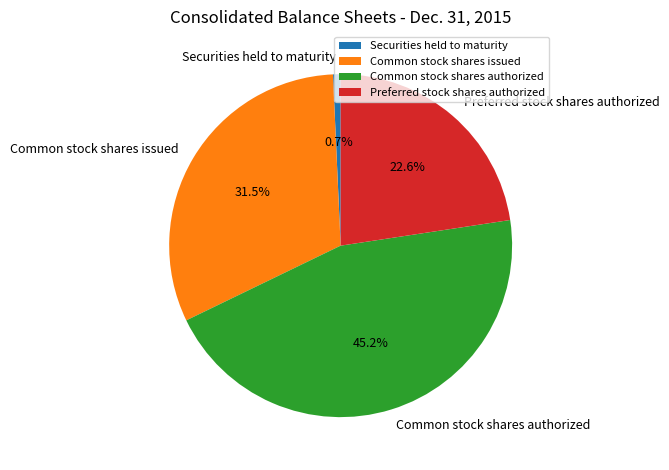

To the nearest percent, what percentage of the pie is Preferred stock shares authorized?

23%